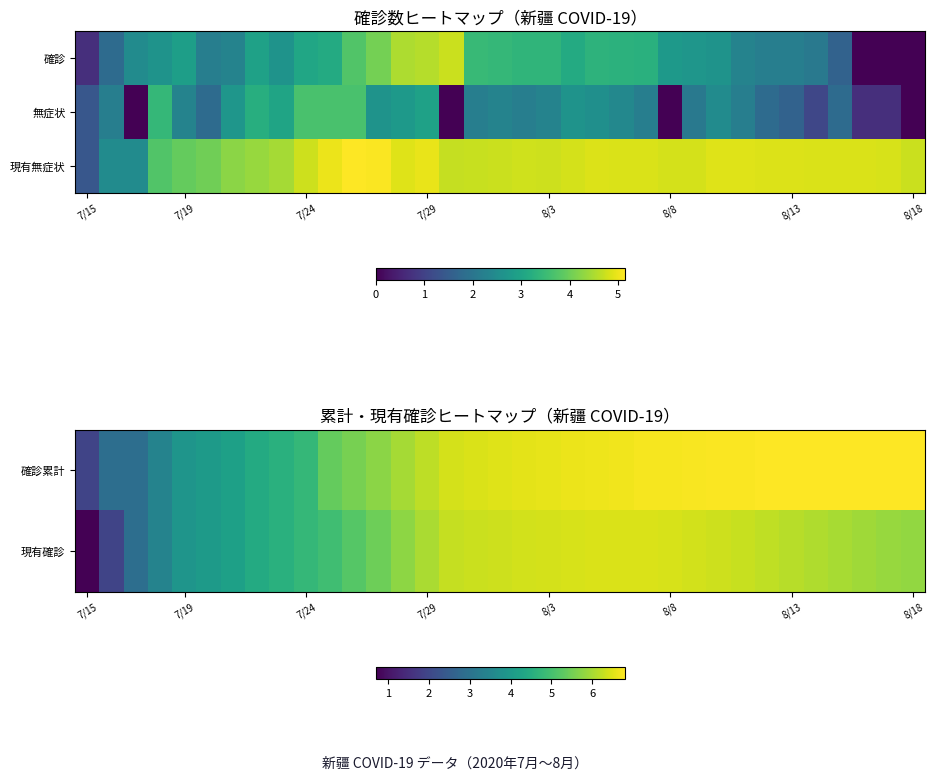

What is the maximum value for 現有確診?

6.5